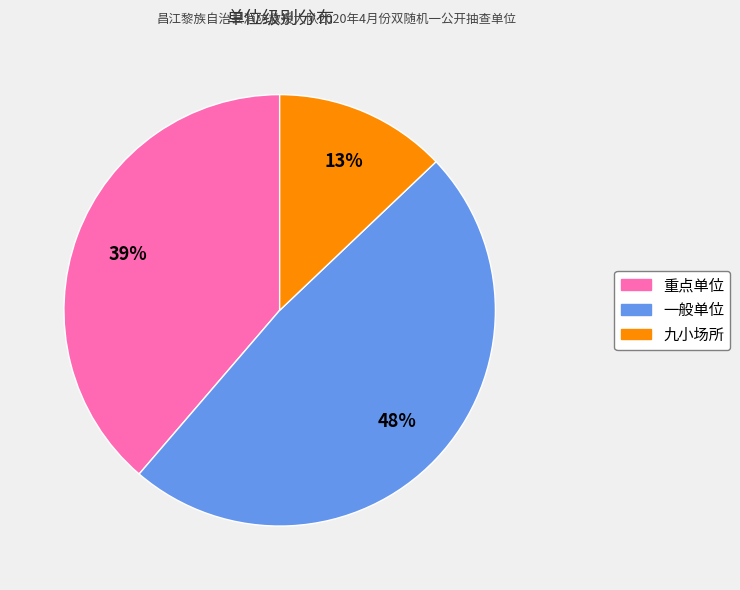

To the nearest percent, what portion does 一般单位 represent?

48%